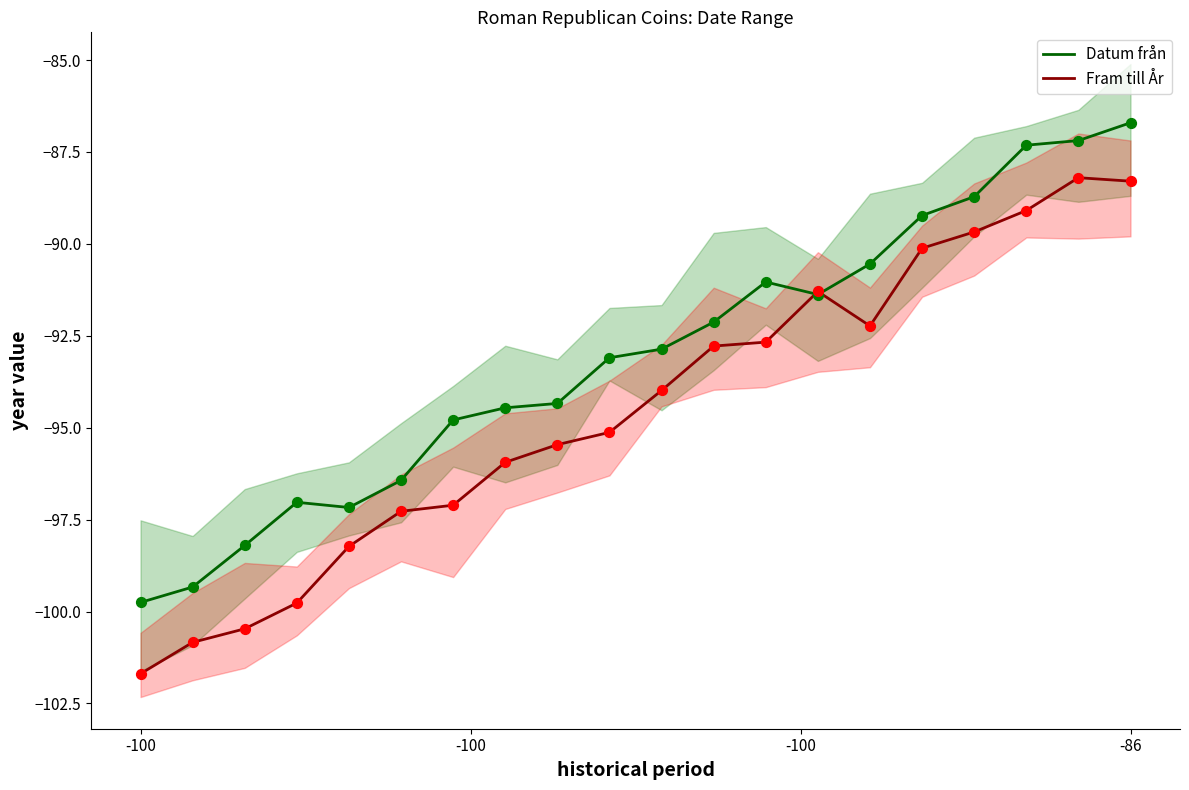

What are all the series names shown in the legend?

Datum från, Fram till År